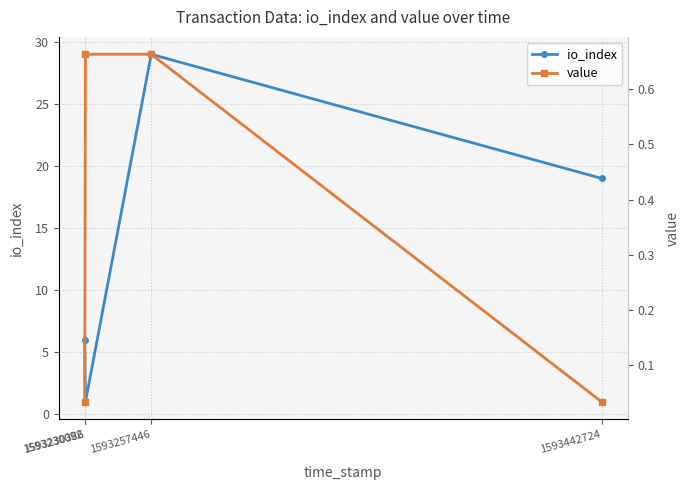

Rank the series by their average value, from highest to lowest.

io_index, value